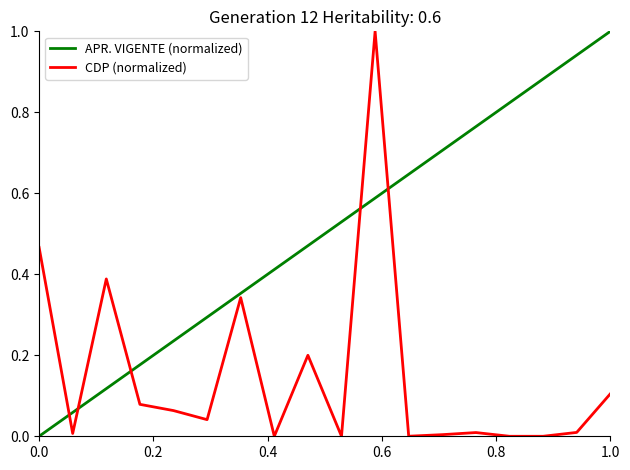

List the series in order of their overall mean, lowest first.

CDP (normalized), APR. VIGENTE (normalized)